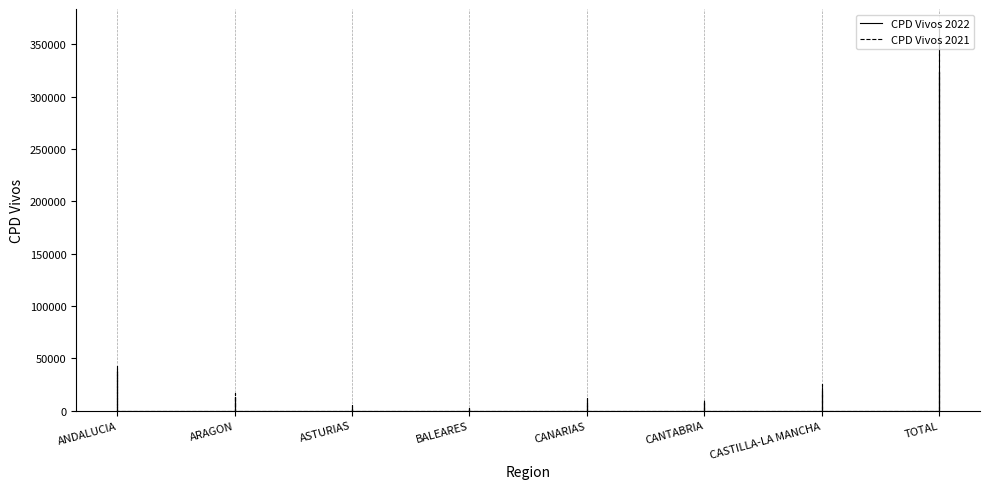

How many values in the CPD Vivos 2021 series exceed 0?

8